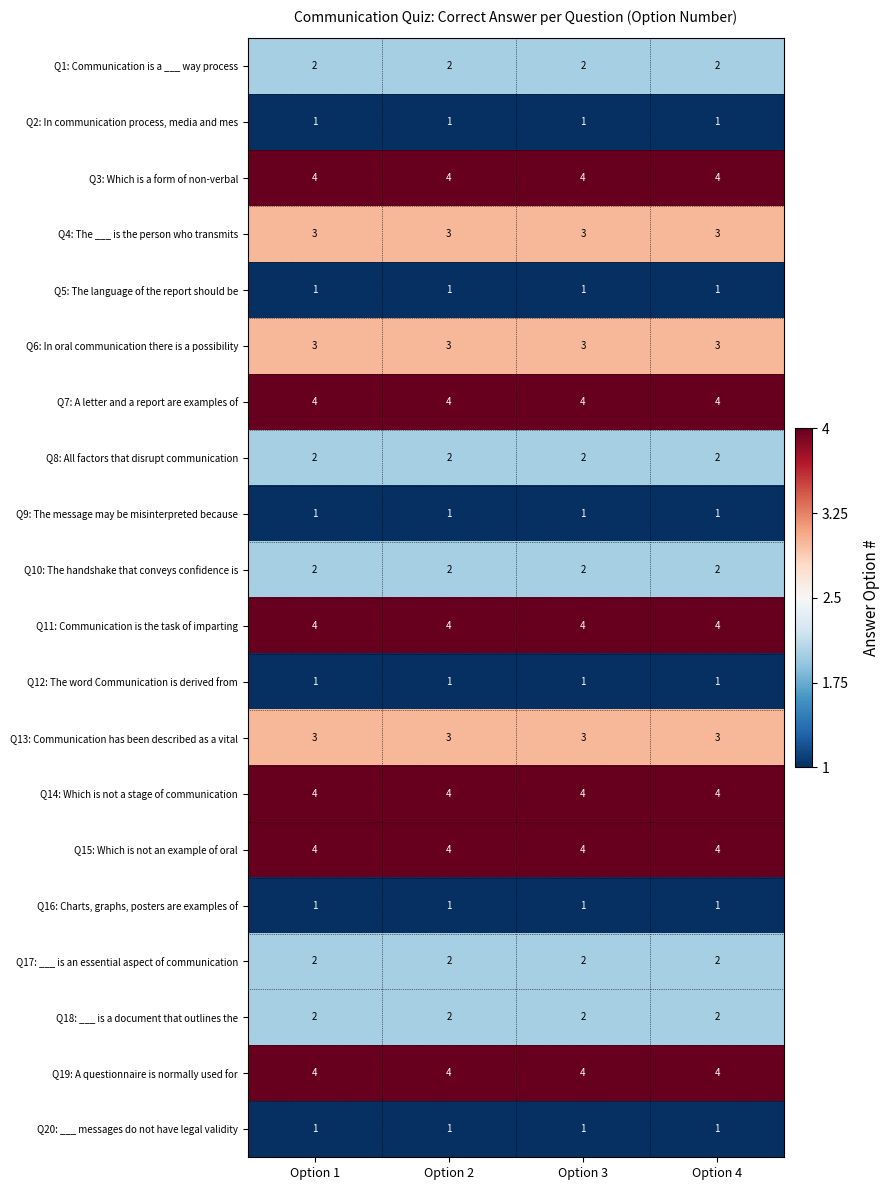

What is the greatest value displayed?

4